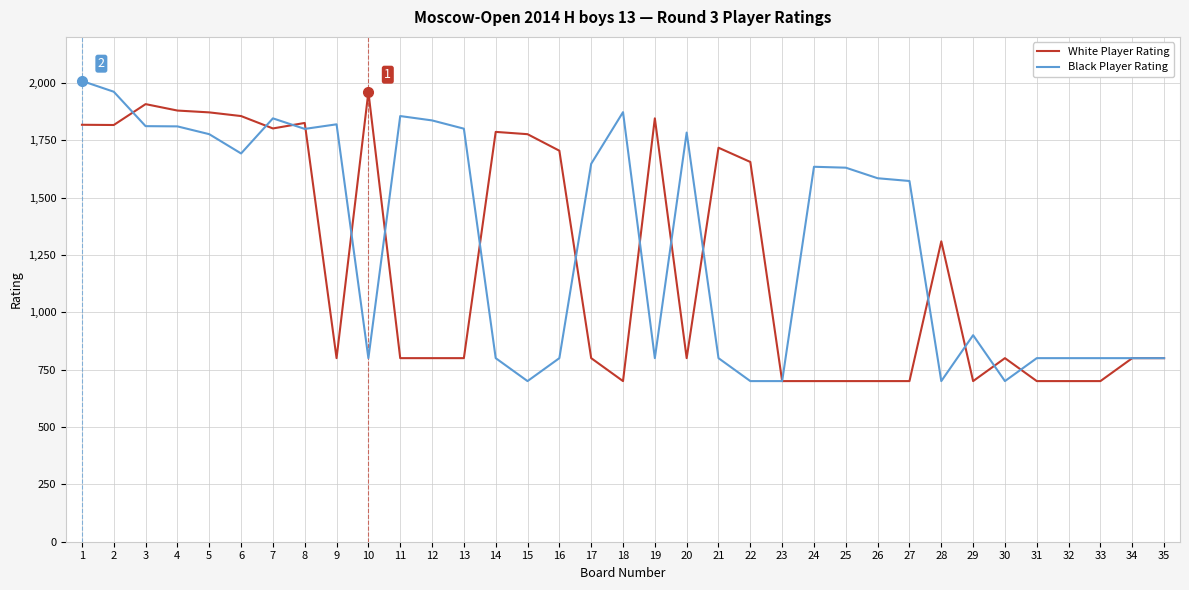

What is the spread (max minus min) of values at 29?

200